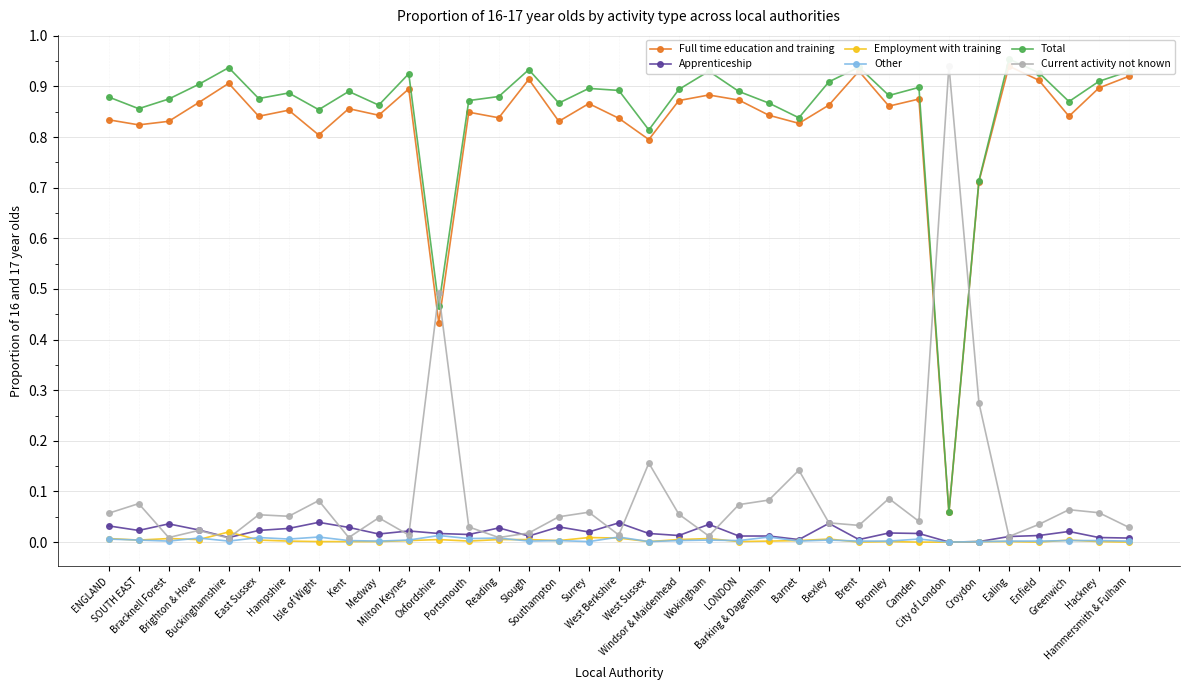

What is the difference between the highest and lowest values at Isle of Wight?

0.9